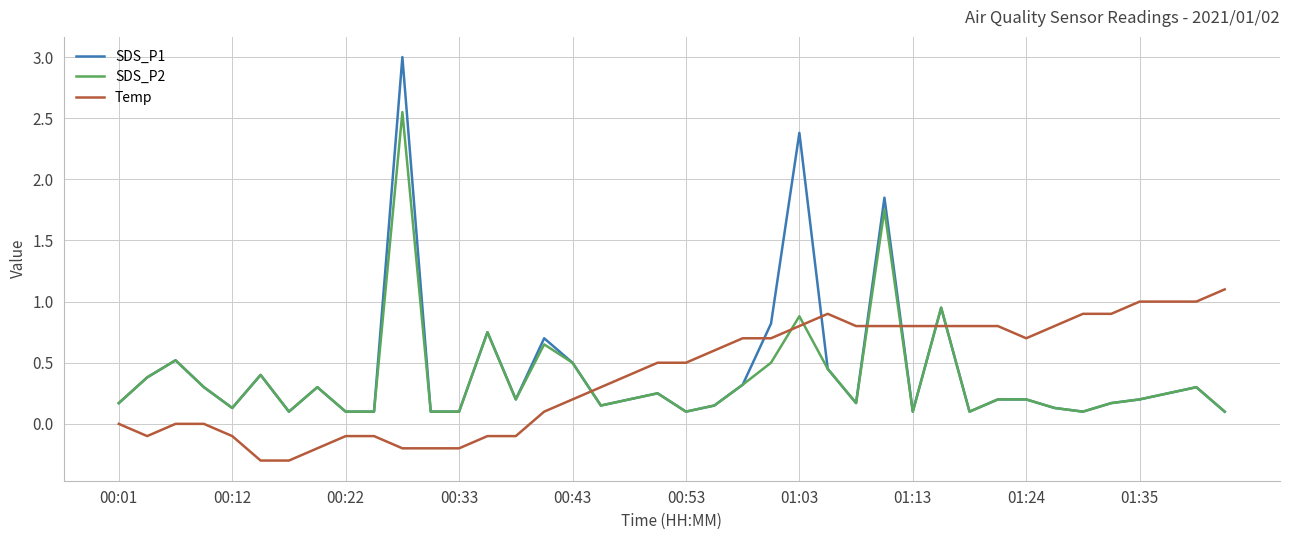

How many series are shown in this chart?

3